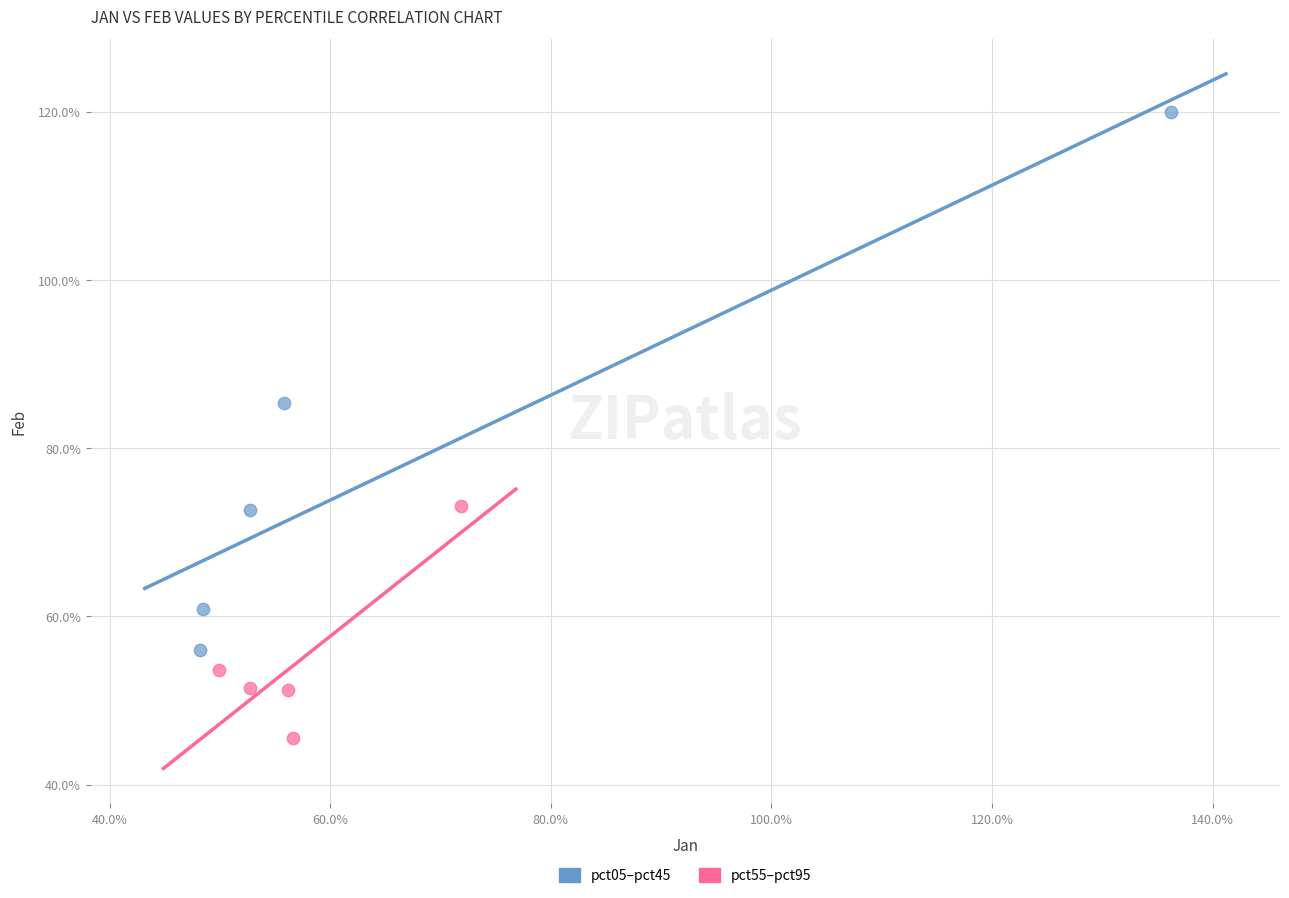

Which series contains the lowest Y value?

pct55–pct95